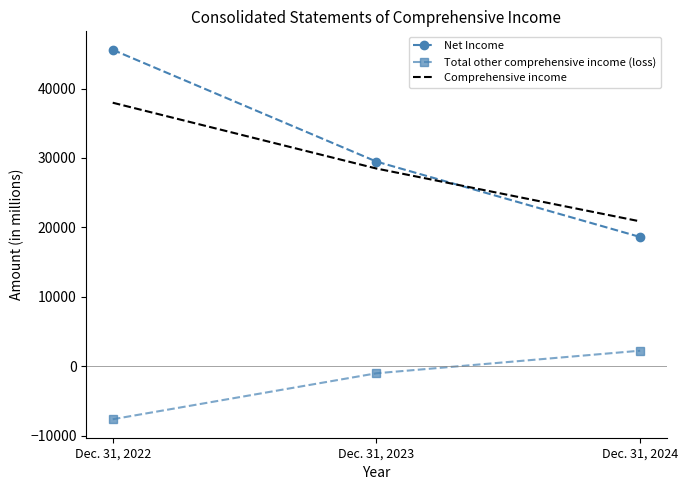

The Total other comprehensive income (loss) series shows -12328 at Dec. 31, 2022. True or false?

False